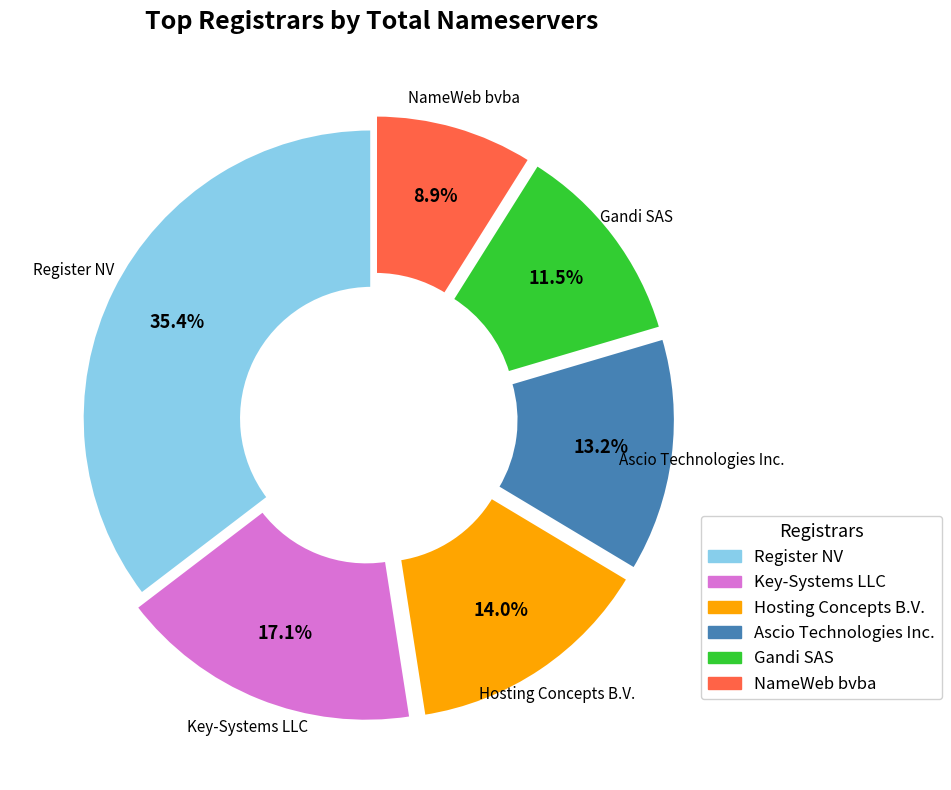

What percentage is the Key-Systems LLC slice, to the nearest percent?

17%